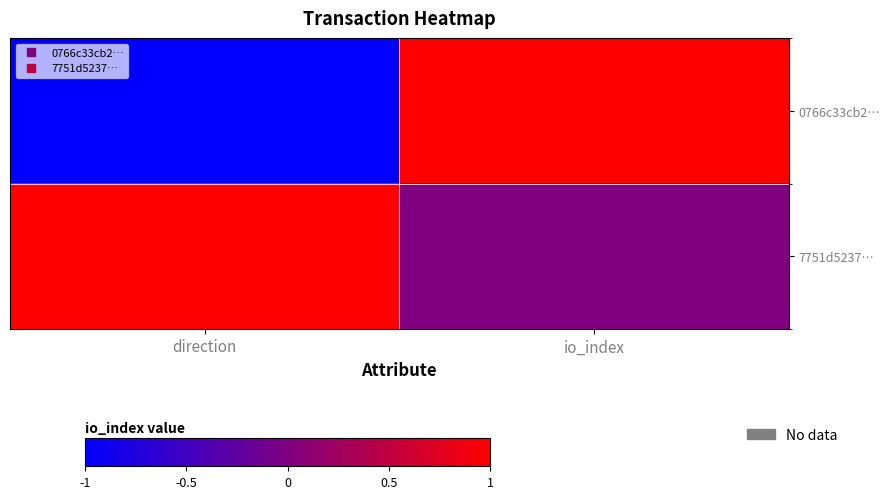

Count the number of categories in the chart.

2